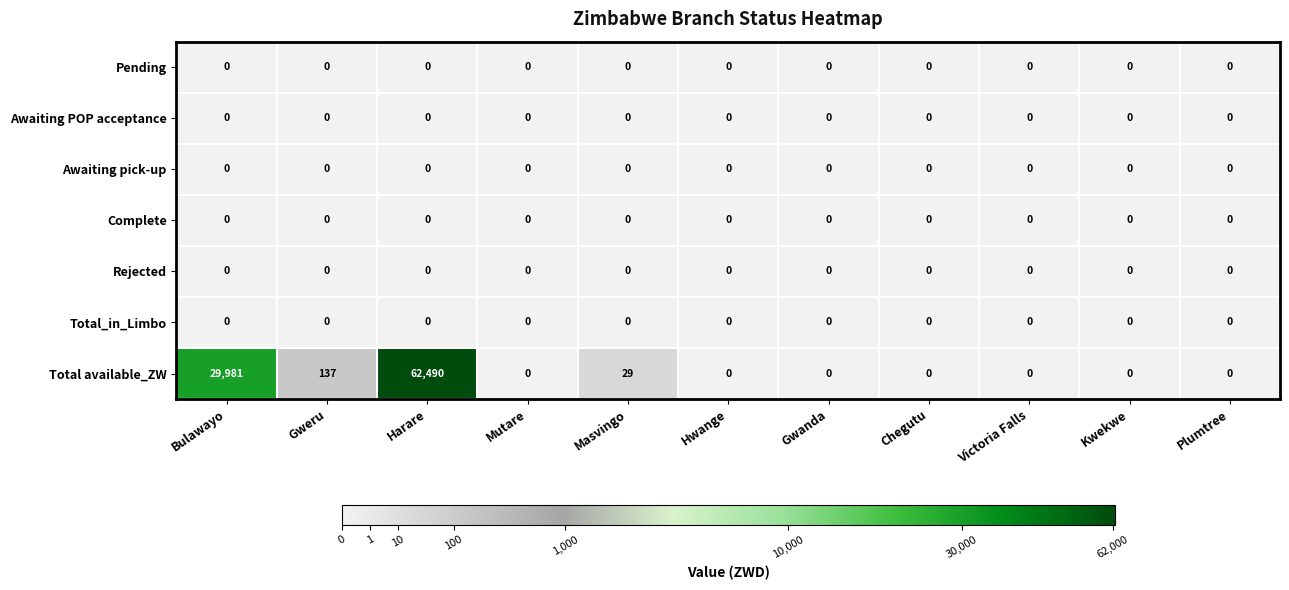

What is the greatest value displayed?

62490